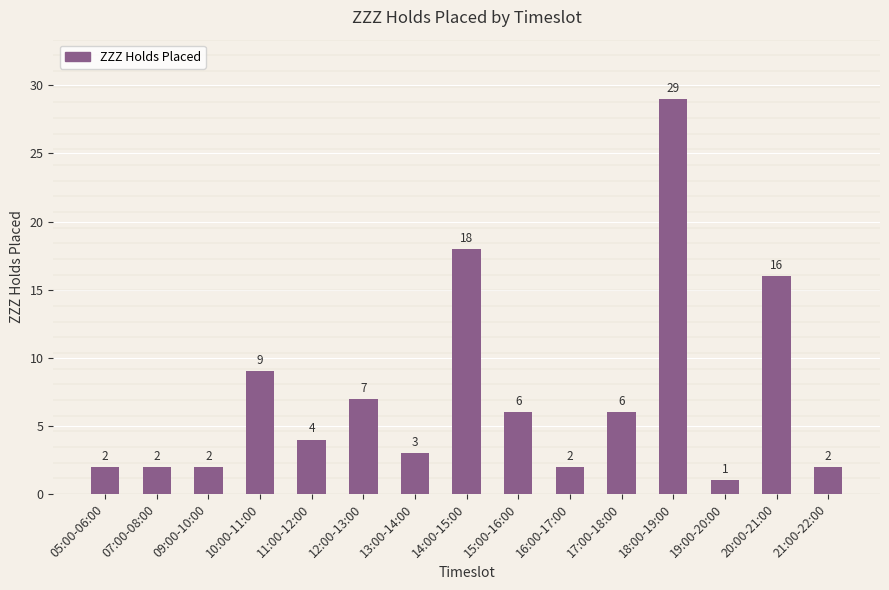

At which category does the chart reach its peak across all series?

18:00-19:00